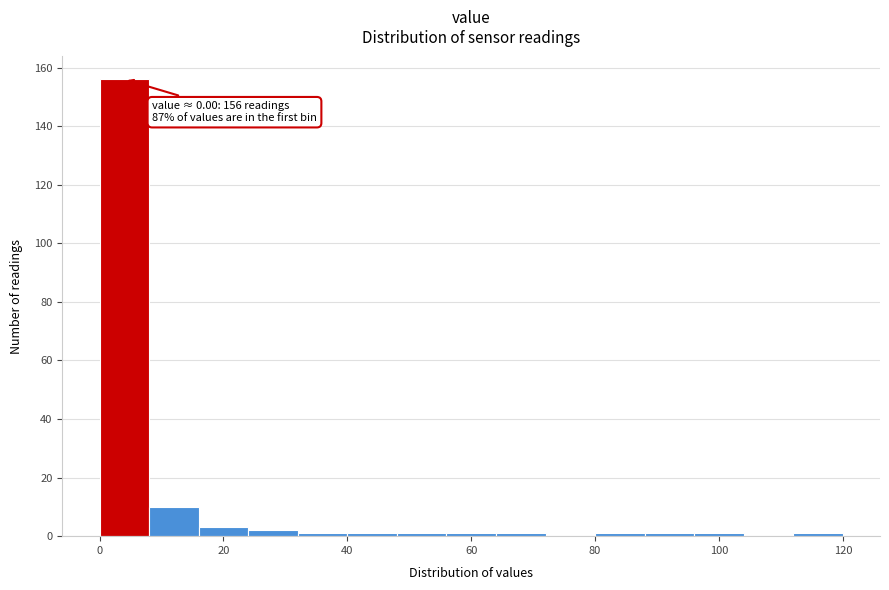

Over which range of the x-axis is the bar tallest?

0 to 8